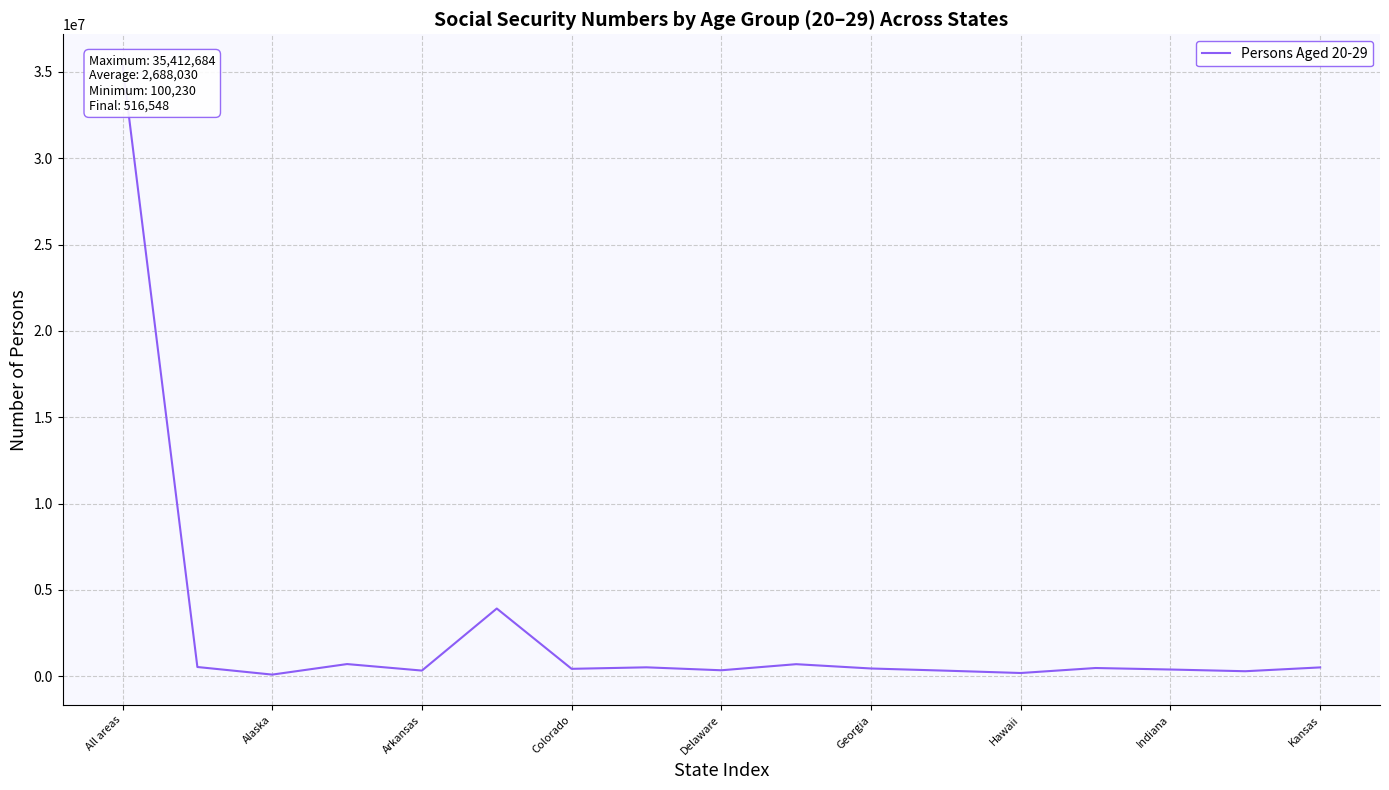

What is the difference between the maximum and minimum values?

35312454